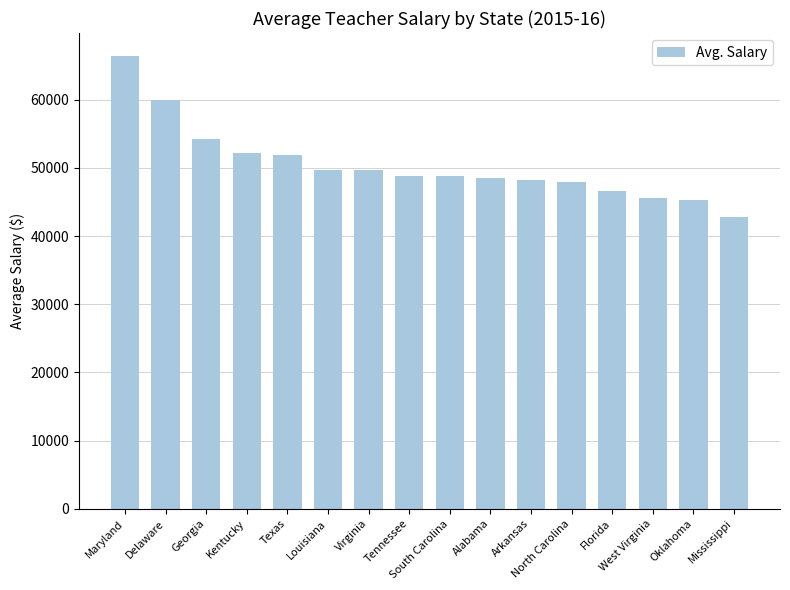

How many bars are there in total?

16